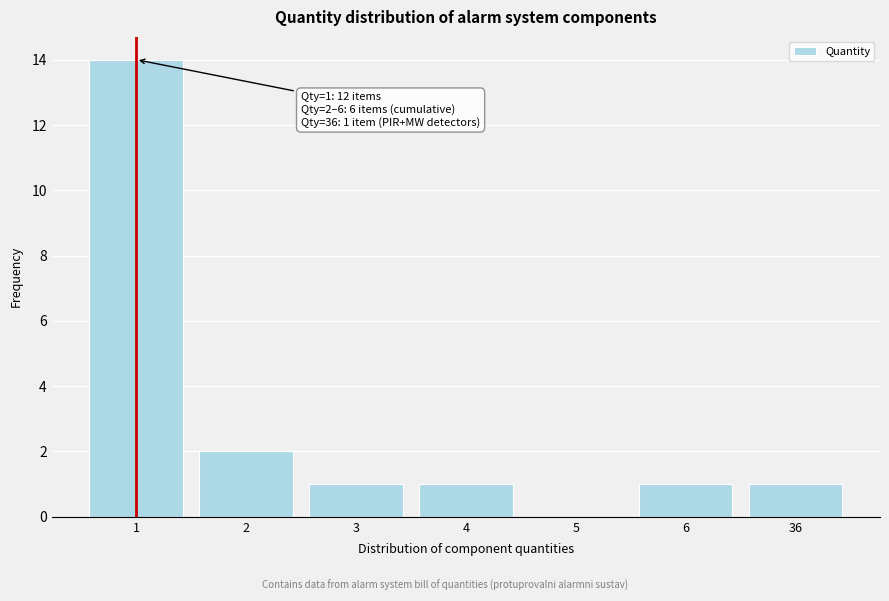

Reading left to right, list all the values displayed in this chart.

1=14	2=2	3=1	4=1	5=0	6=1	36=1